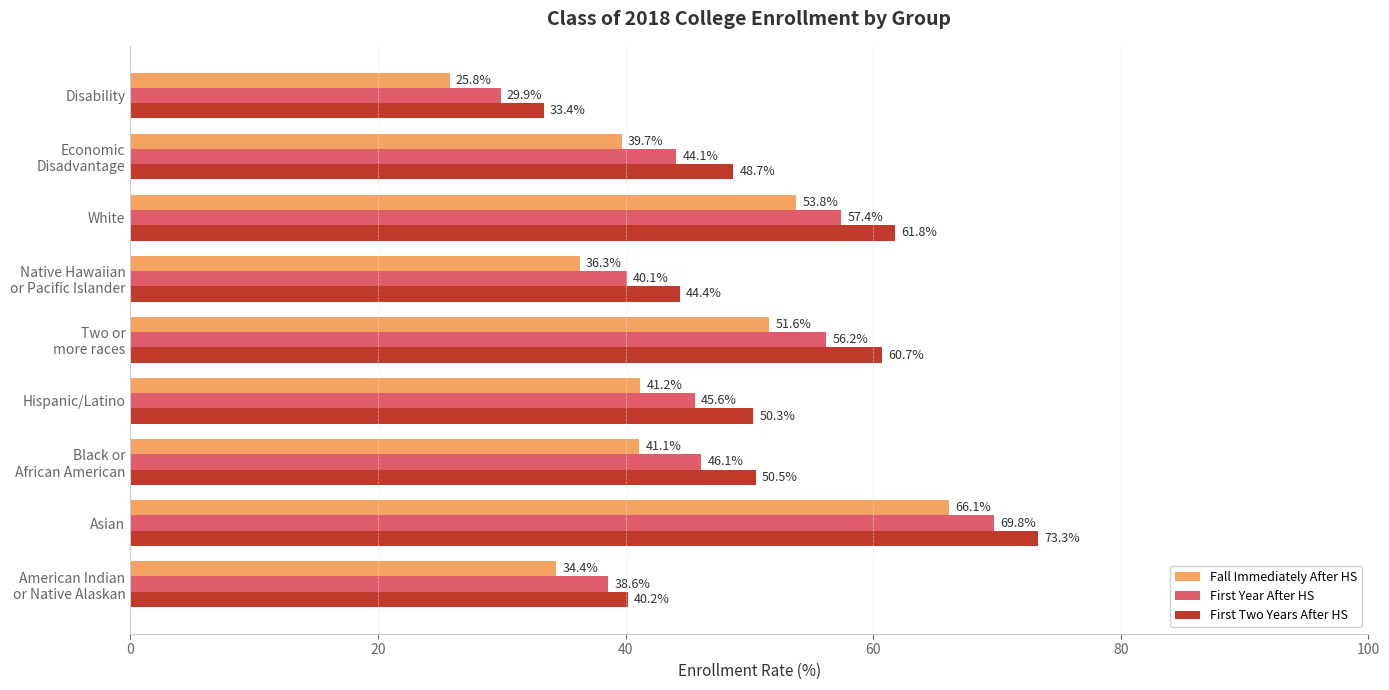

What is the approximate value of First Year After HS at Hispanic/Latino?

45.6